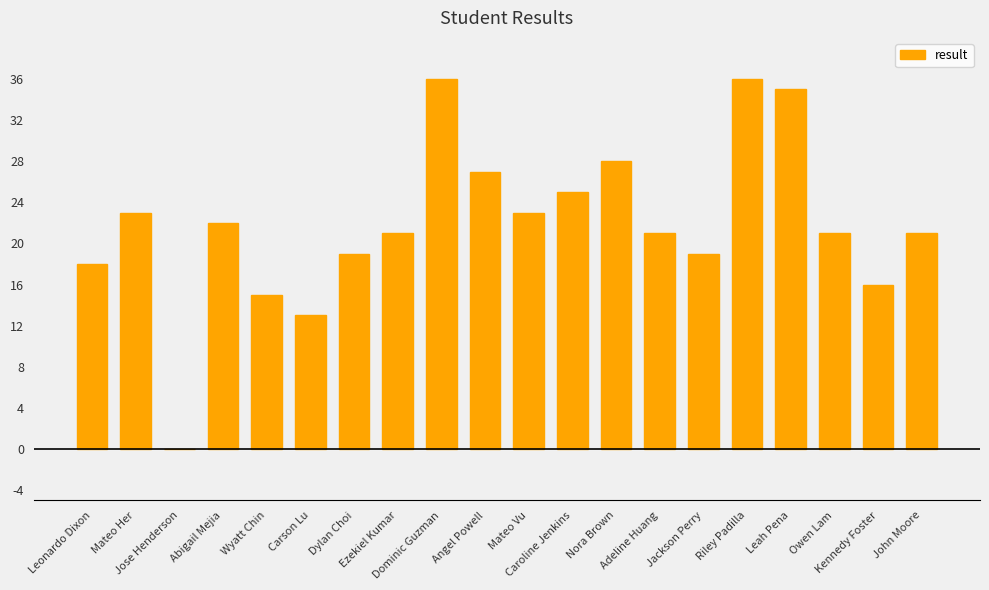

Reading left to right, transcribe all the data shown in this chart.

18	23	0	22	15	13	19	21	36	27	23	25	28	21	19	36	35	21	16	21